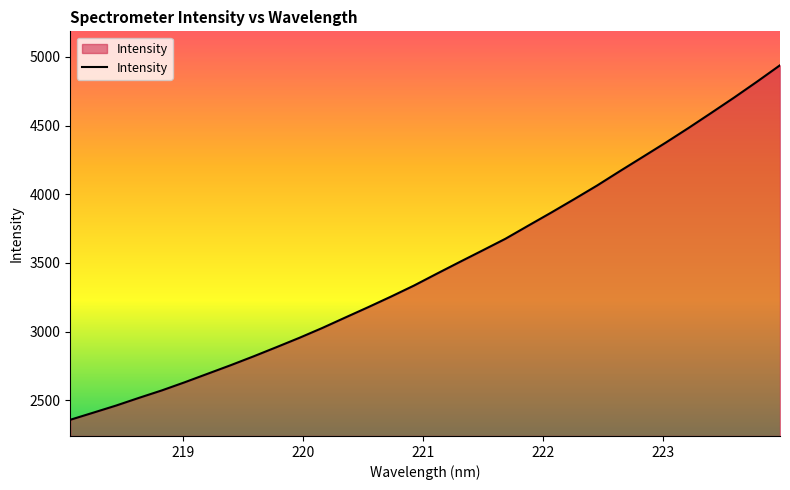

Reading left to right, extract all data points from this chart.

2358.6	2410.1	2462.1	2518.2	2572.6	2632.0	2693.9	2755.8	2820.3	2887.2	2955.2	3026.8	3102.7	3177.9	3255.2	3335.3	3421.8	3507.1	3591.3	3676.3	3772.0	3866.8	3964.2	4063.3	4168.5	4271.7	4375.5	4482.5	4592.9	4704.6	4820.2	4938.9